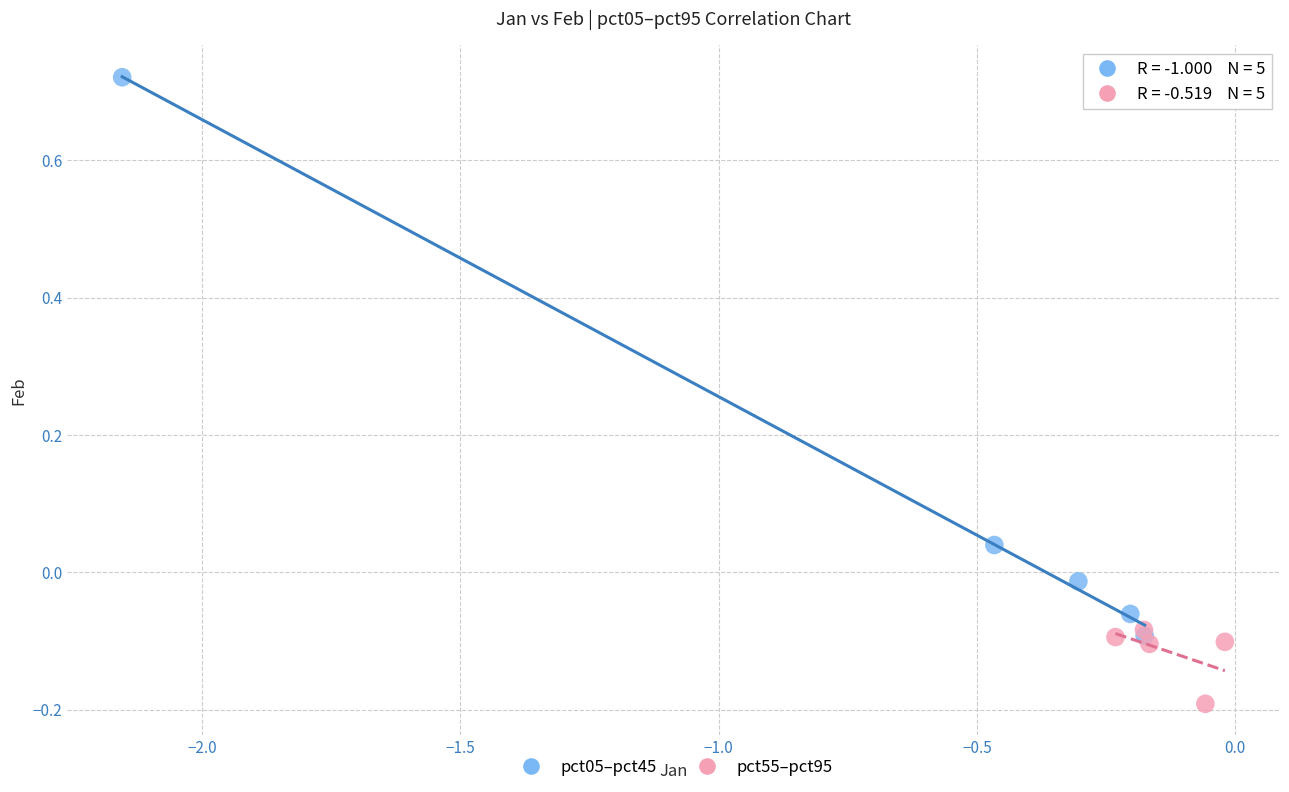

Which series reaches the maximum Y coordinate?

pct05–pct45